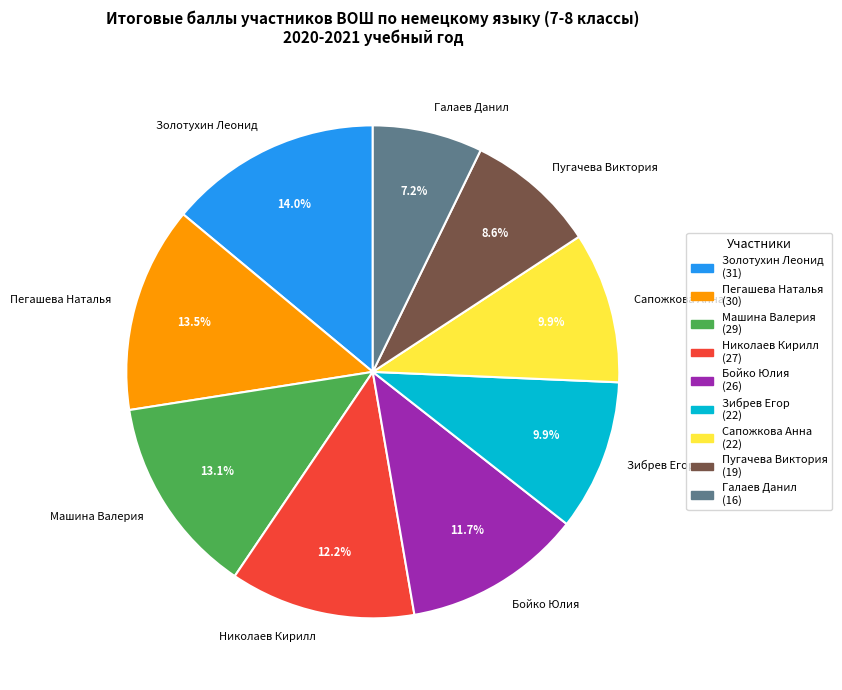

Which slice is the smallest?

Галаев Данил